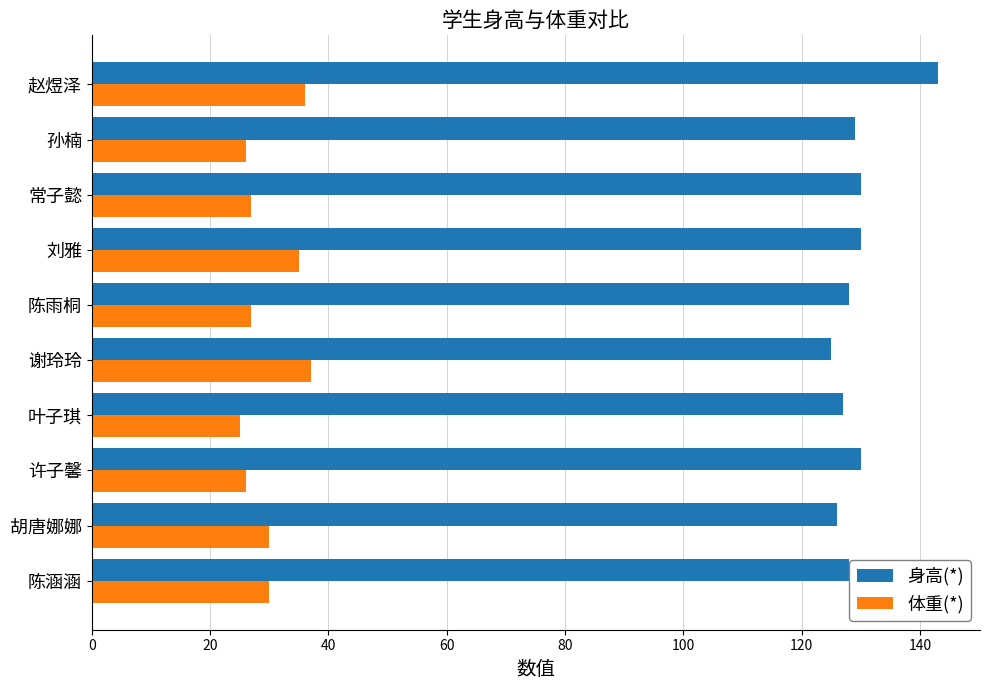

Count the number of data series in this chart.

2